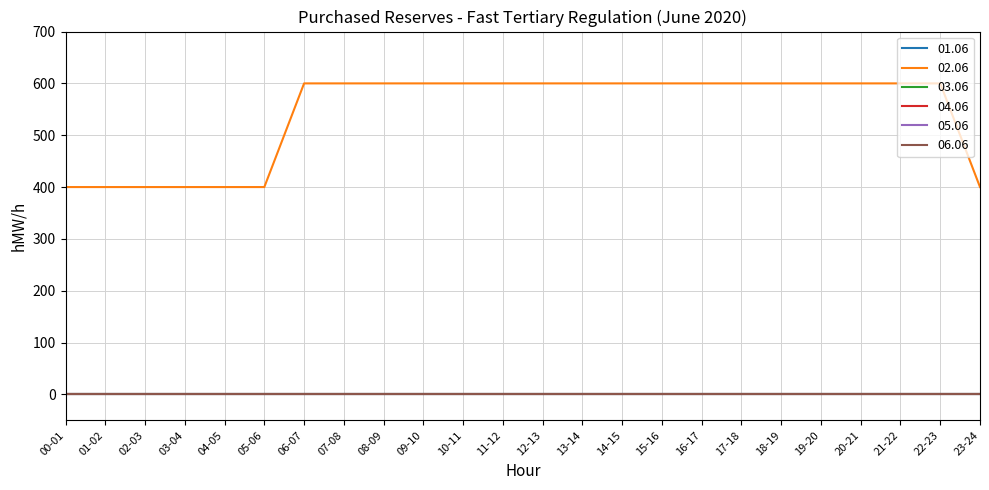

Does the chart display data point markers on the line(s)?

No